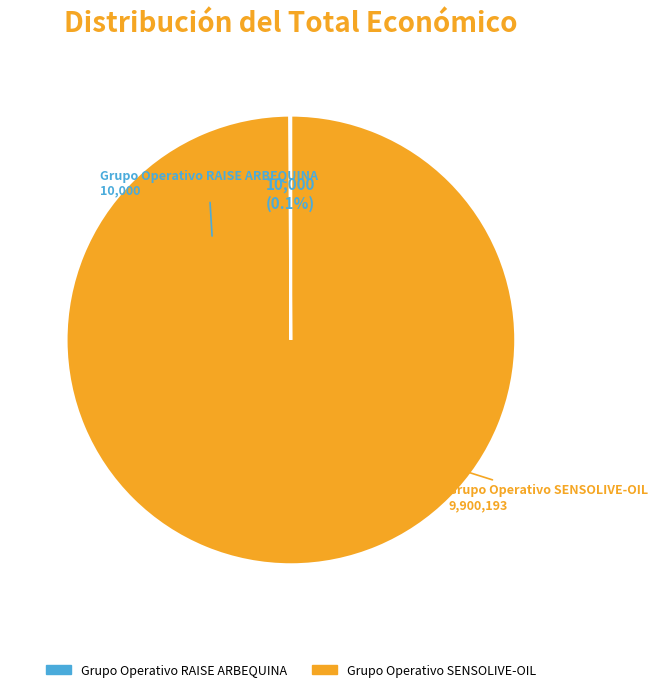

Which slice represents more than half of the pie?

Grupo Operativo SENSOLIVE-OIL